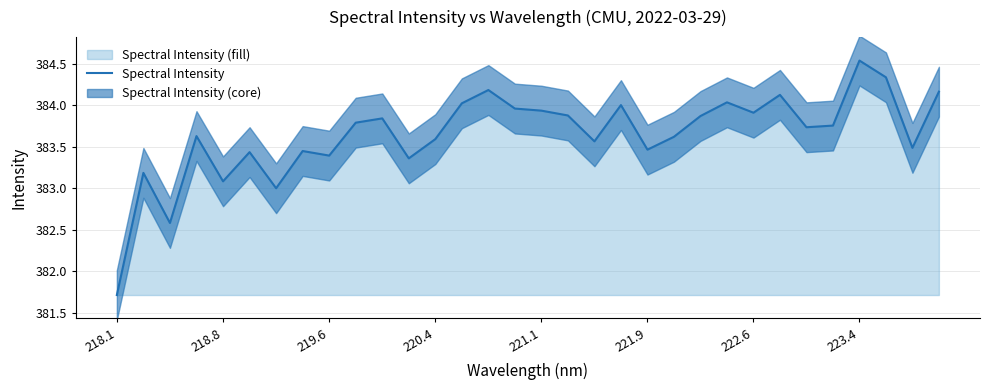

How many lines are shown in the chart?

1